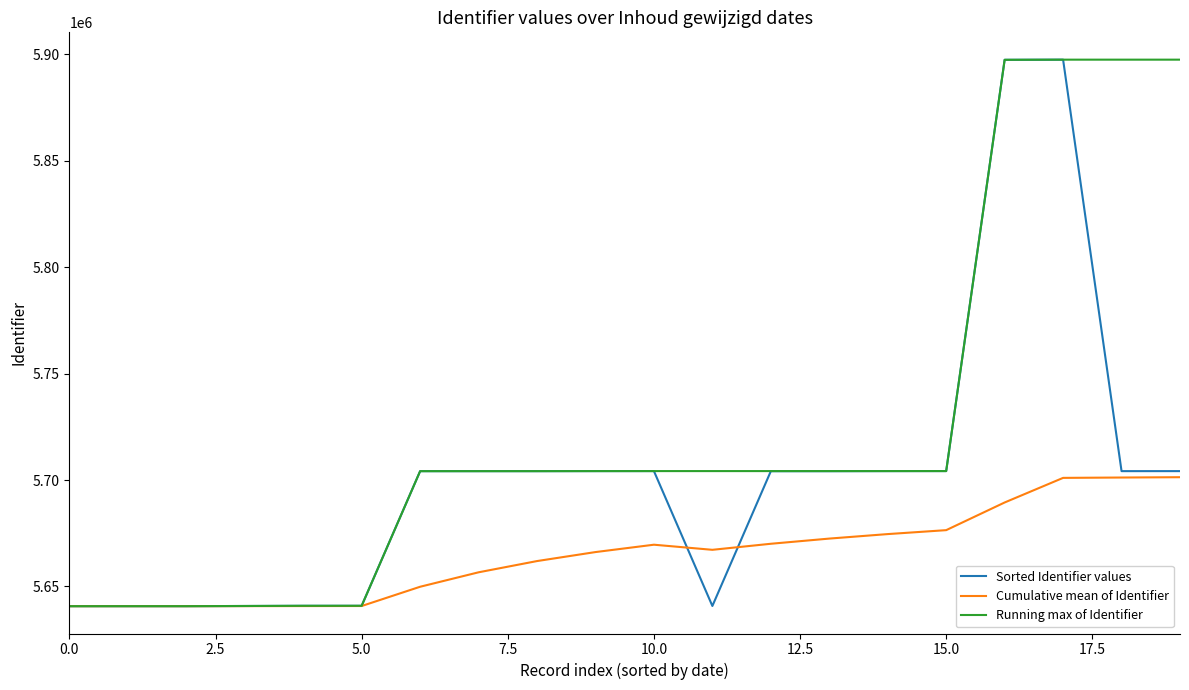

Rank the series by their average value, from highest to lowest.

Running max of Identifier, Sorted Identifier values, Cumulative mean of Identifier